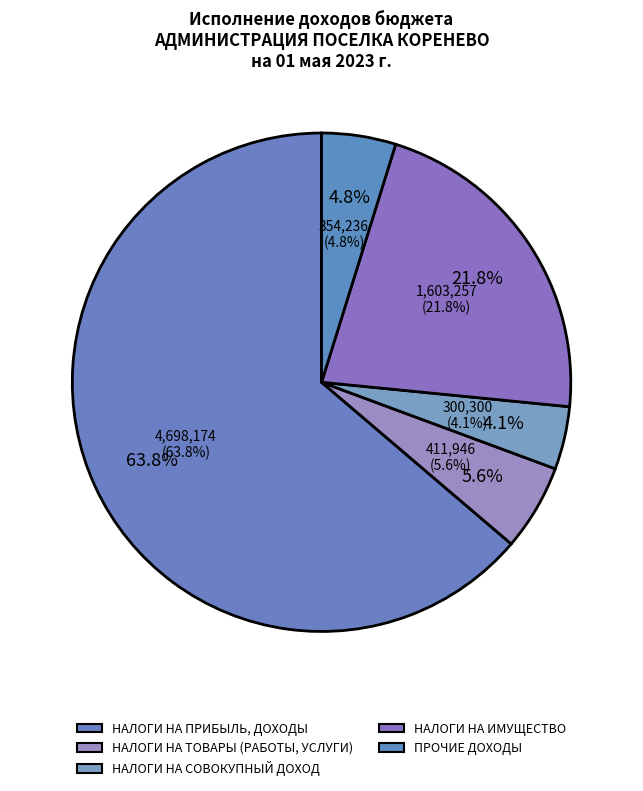

To the nearest percent, what percentage of the pie is НАЛОГИ НА ИМУЩЕСТВО?

22%